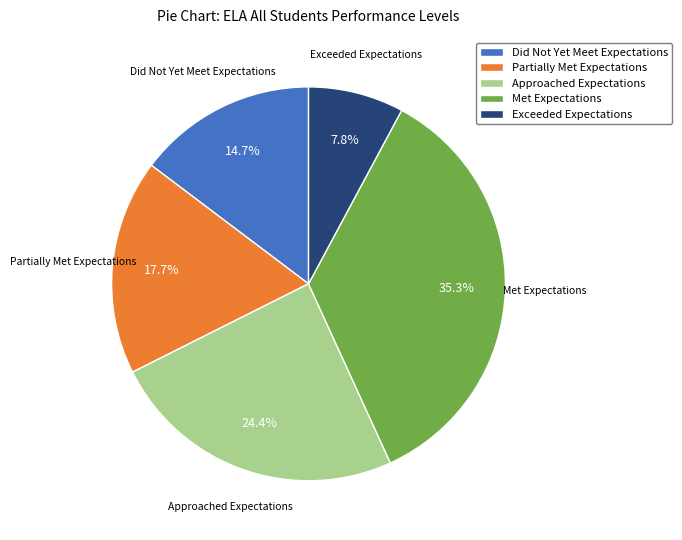

Rank the categories by value from lowest to highest.

Exceeded Expectations, Did Not Yet Meet Expectations, Partially Met Expectations, Approached Expectations, Met Expectations